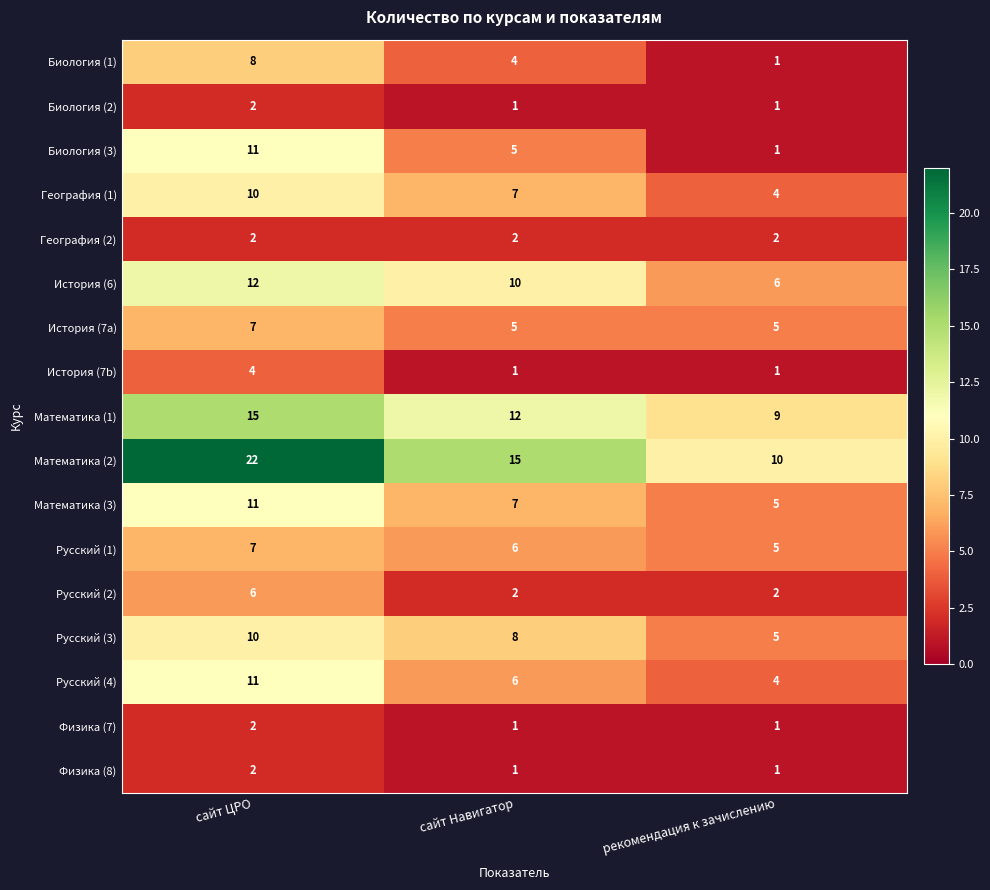

How many Биология (1) values are between 1 and 8?

3